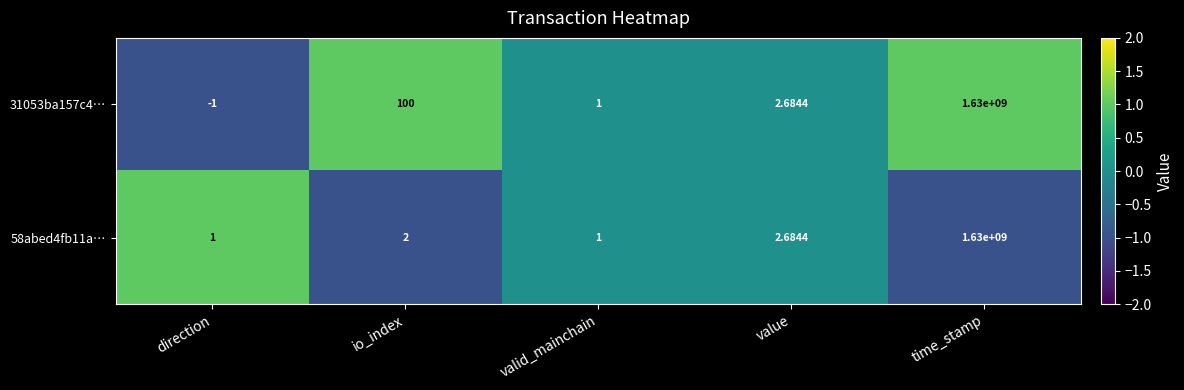

What is the greatest value displayed?

1630000000.0